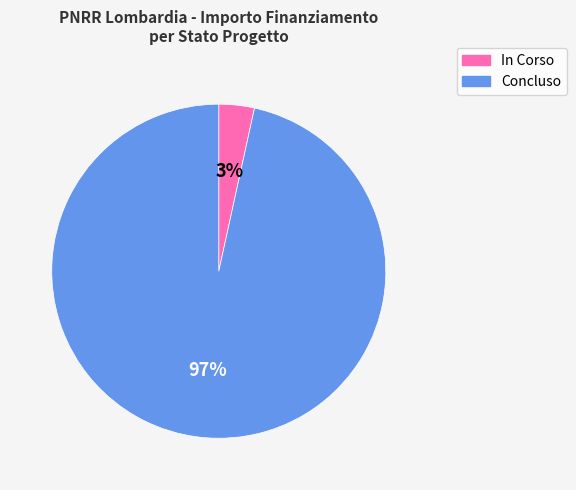

Is the sum of In Corso and Concluso greater than half?

Yes